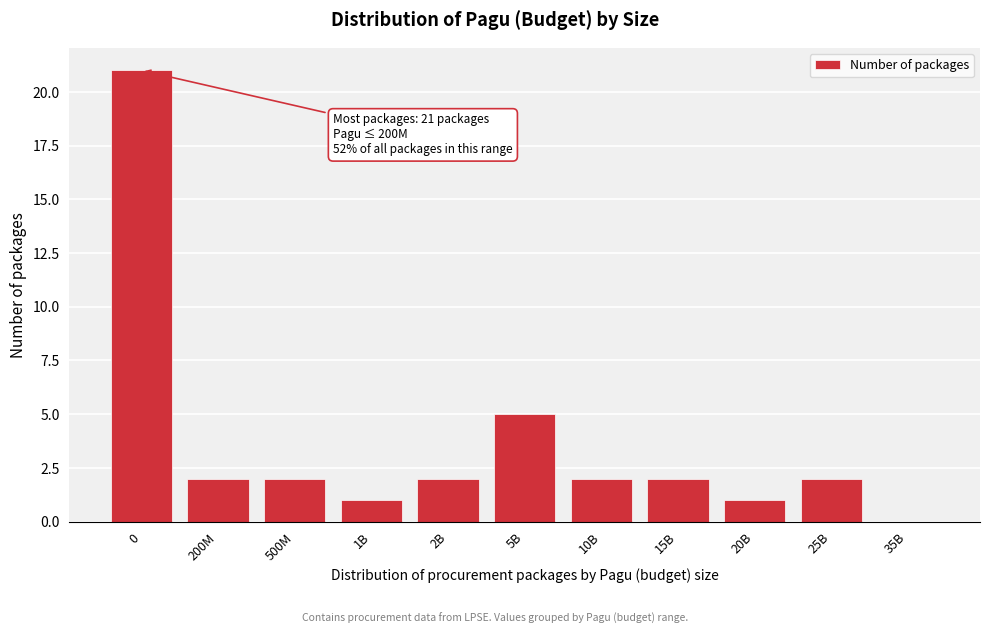

Reading left to right, extract all data points from this chart.

0=21	200M=2	500M=2	1B=1	2B=2	5B=5	10B=2	15B=2	20B=1	25B=2	35B=0